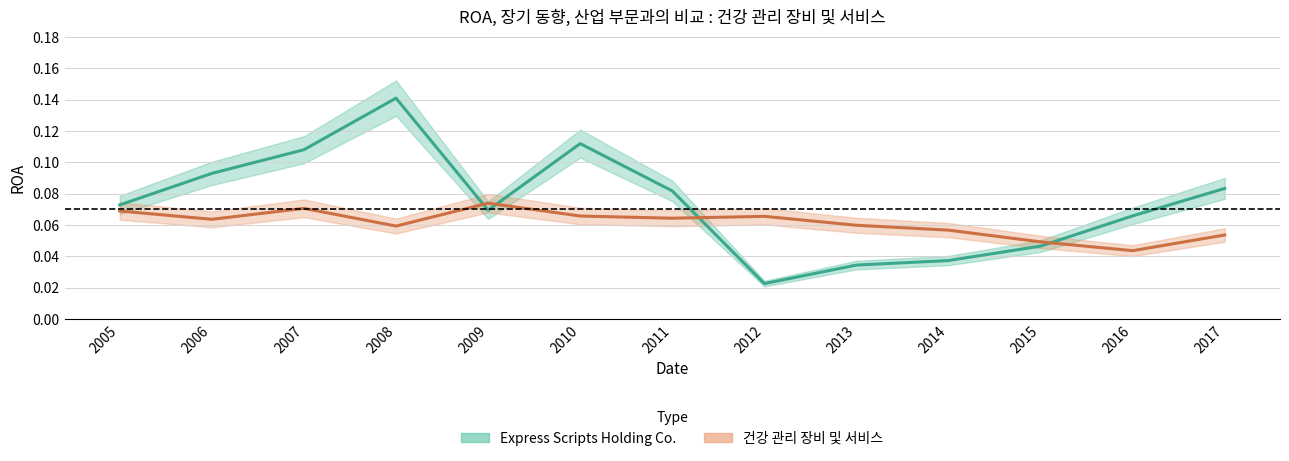

How many Express Scripts Holding Co. values are between 0 and 1?

13